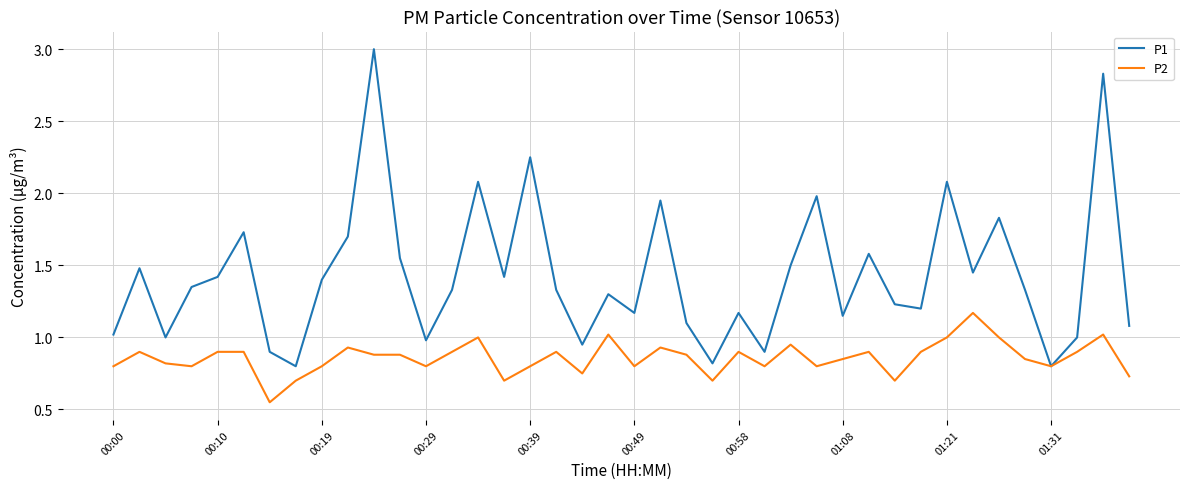

List the series in order of their peak value, lowest first.

P2, P1